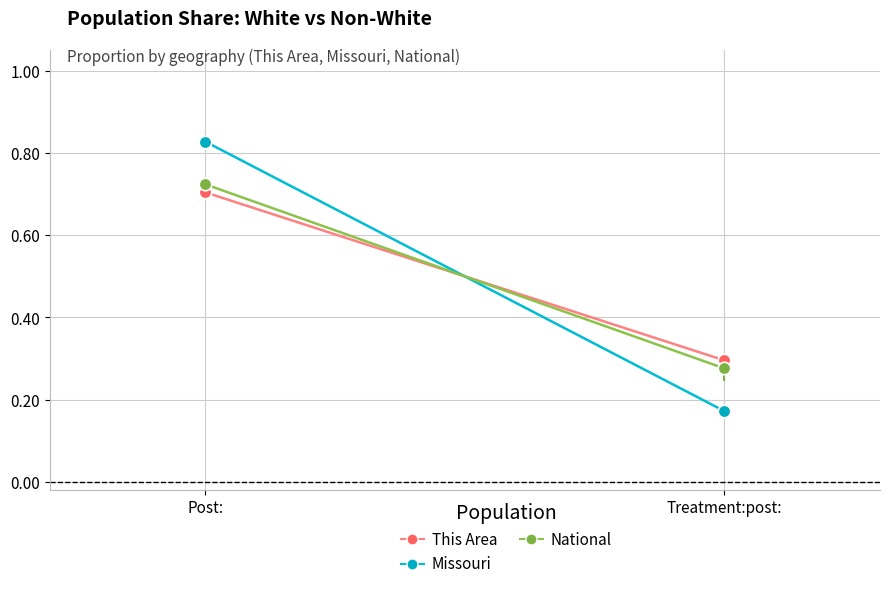

What position from the left is Post:?

1